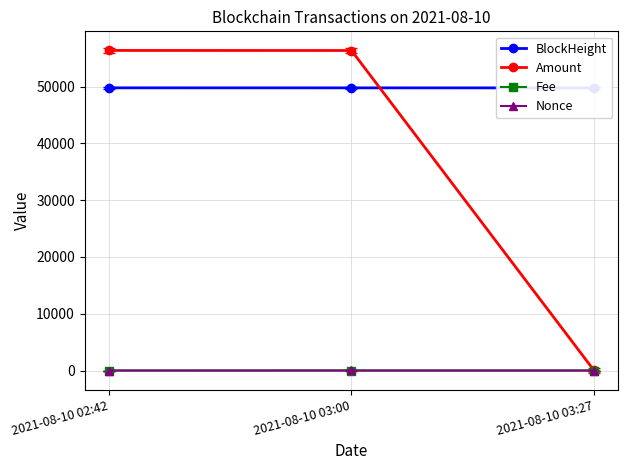

How many positive values does the Nonce series have?

2